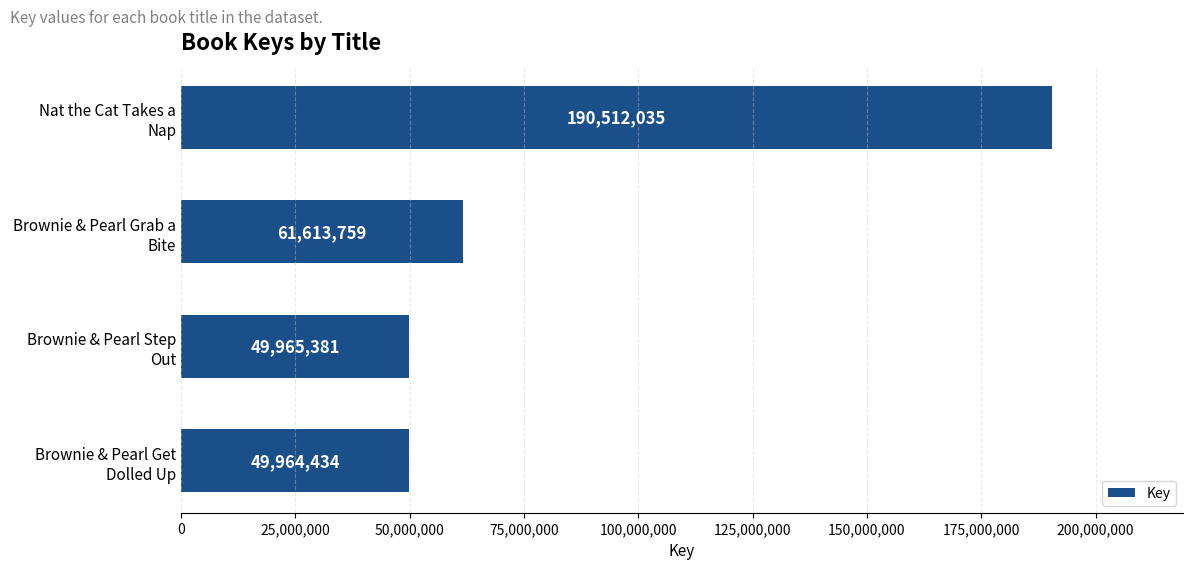

What is the value of the 1st bar from the top?

190512035